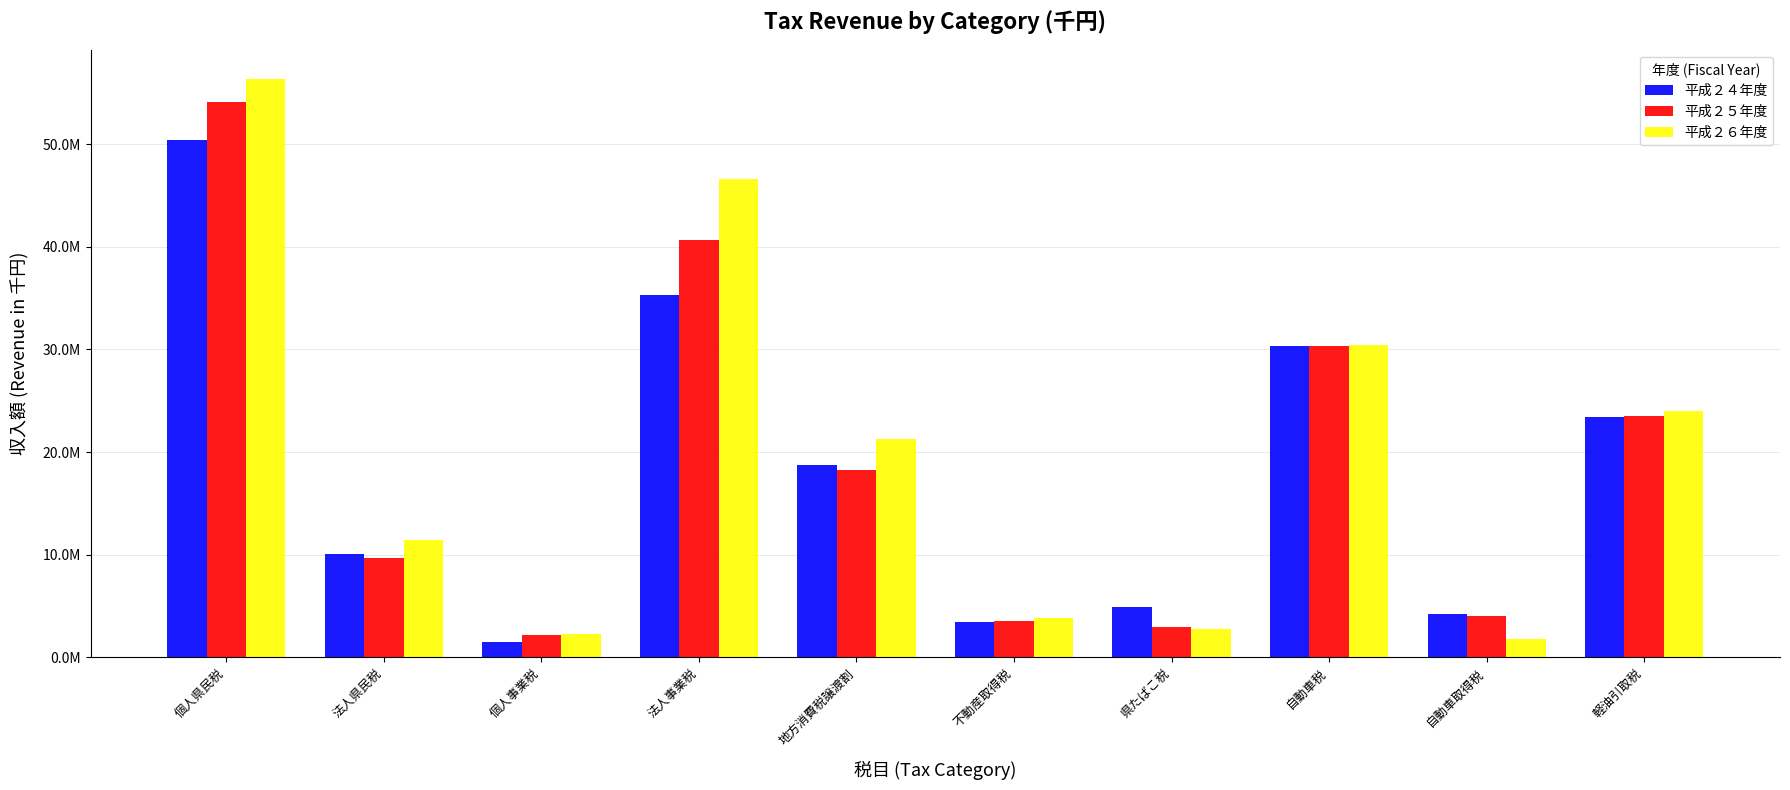

Which series has the largest total across all categories?

平成２６年度